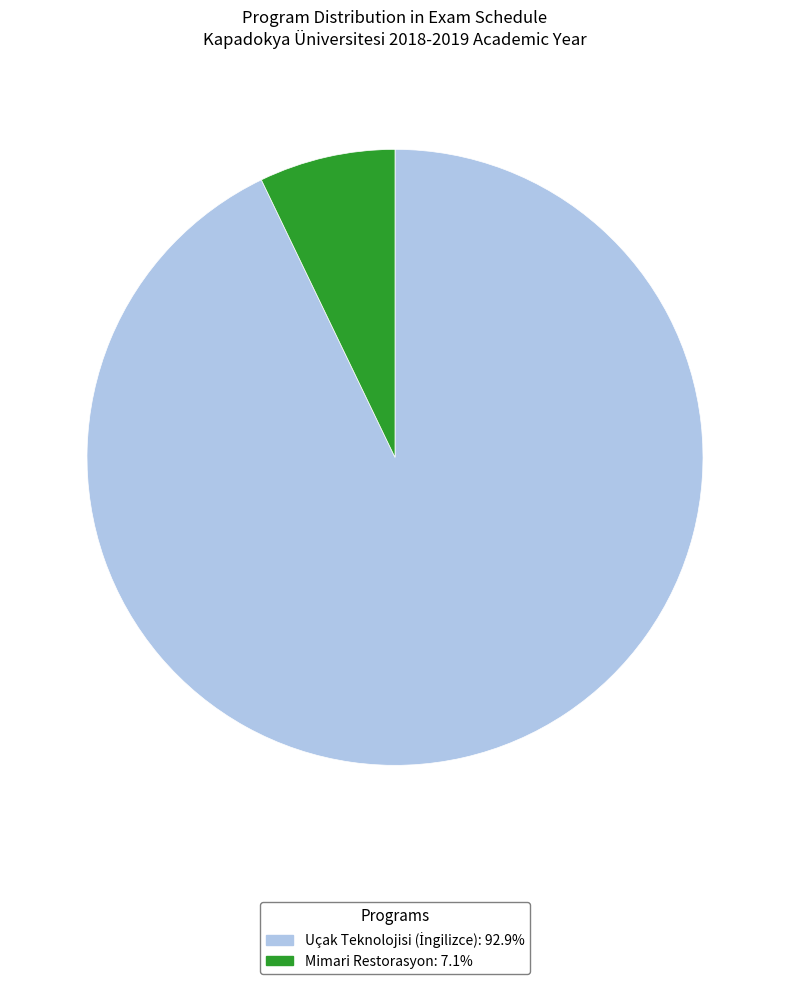

Does any single category account for the majority?

Yes